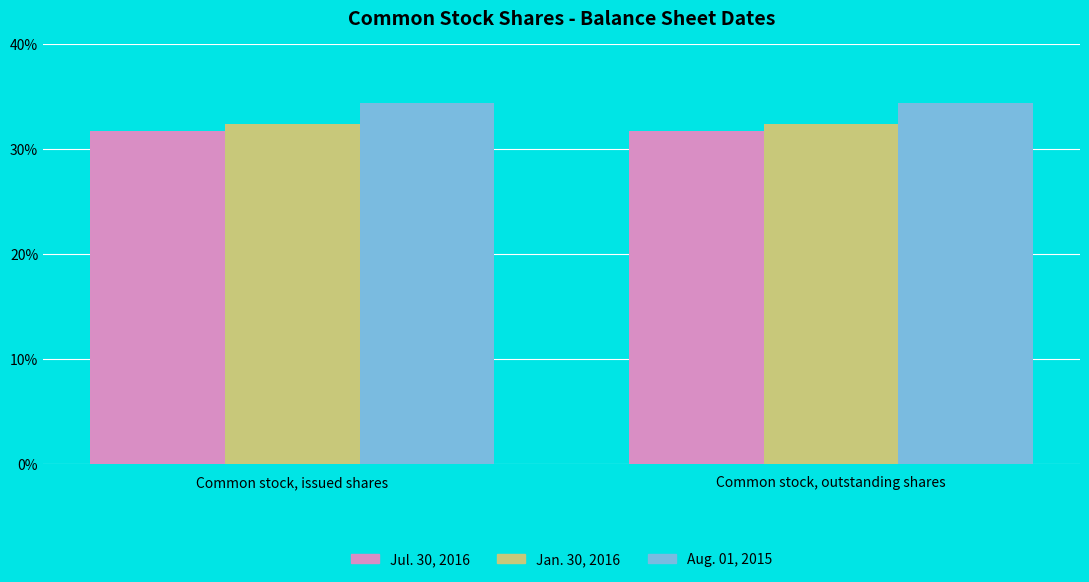

Does the chart contain stacked bars?

No